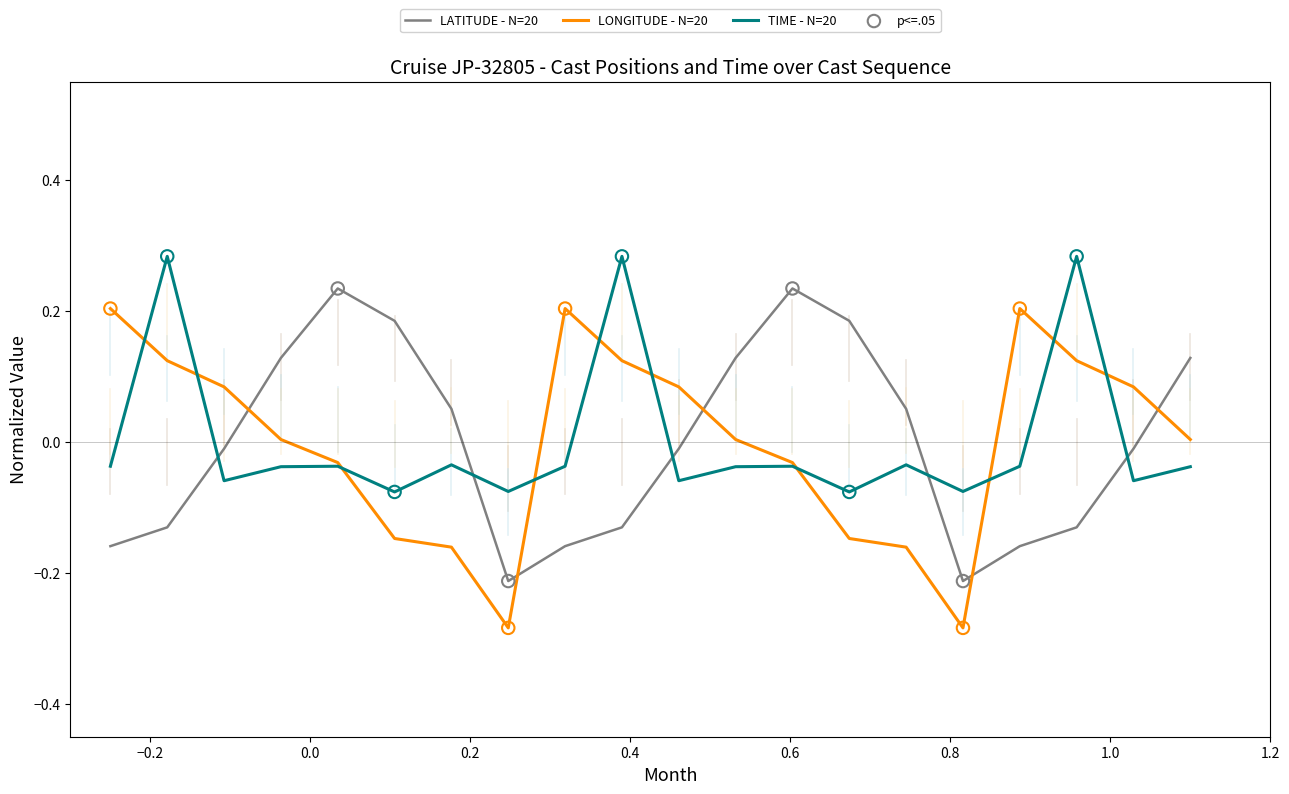

At how many categories does at least one series exceed 0?

18